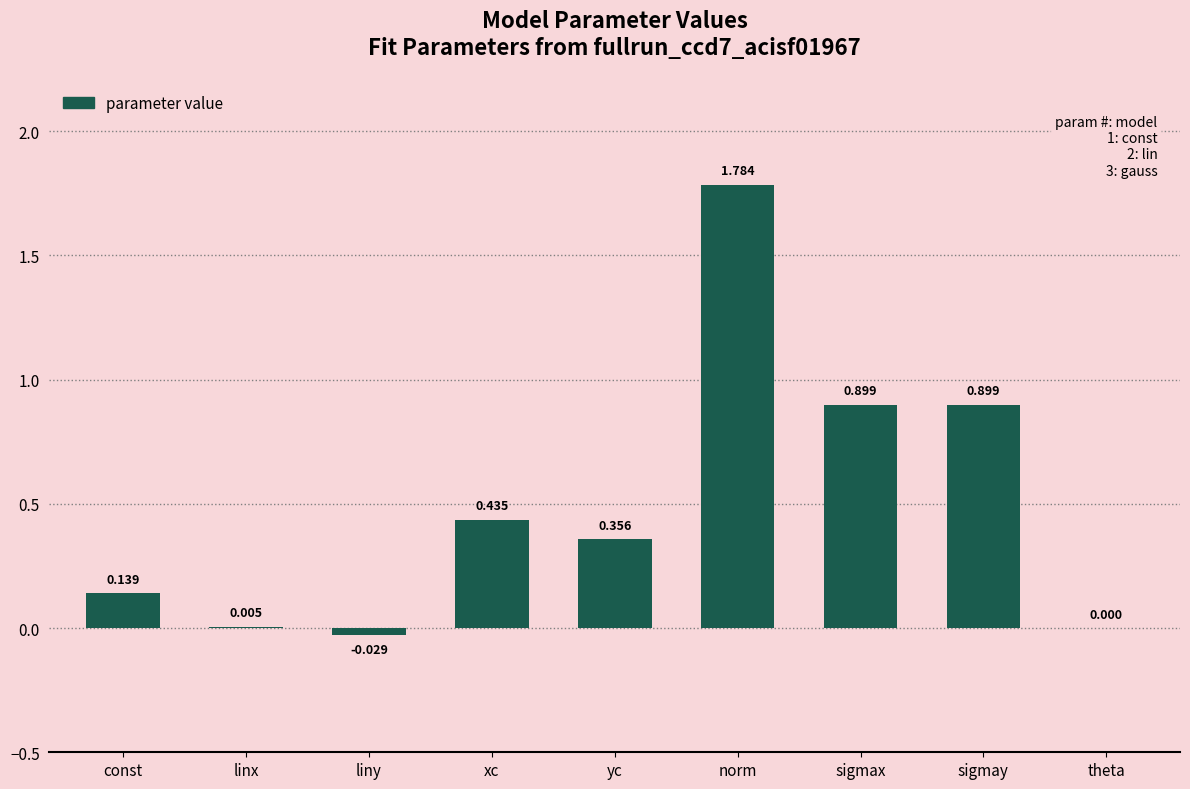

Which has a higher value, sigmay or liny?

sigmay